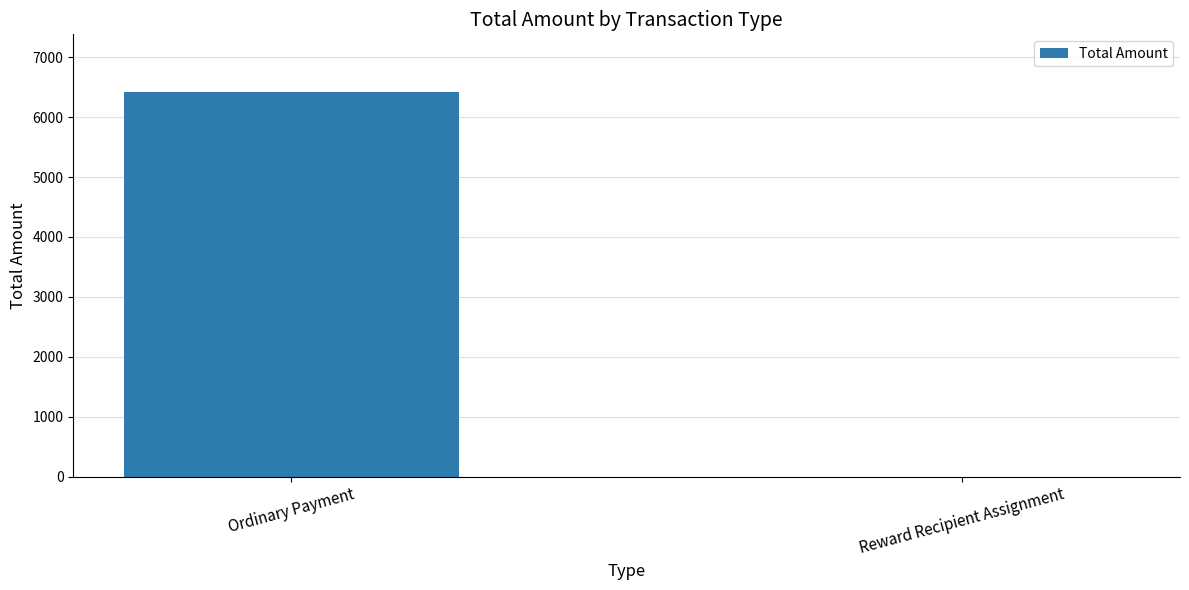

How many positive values are there?

1